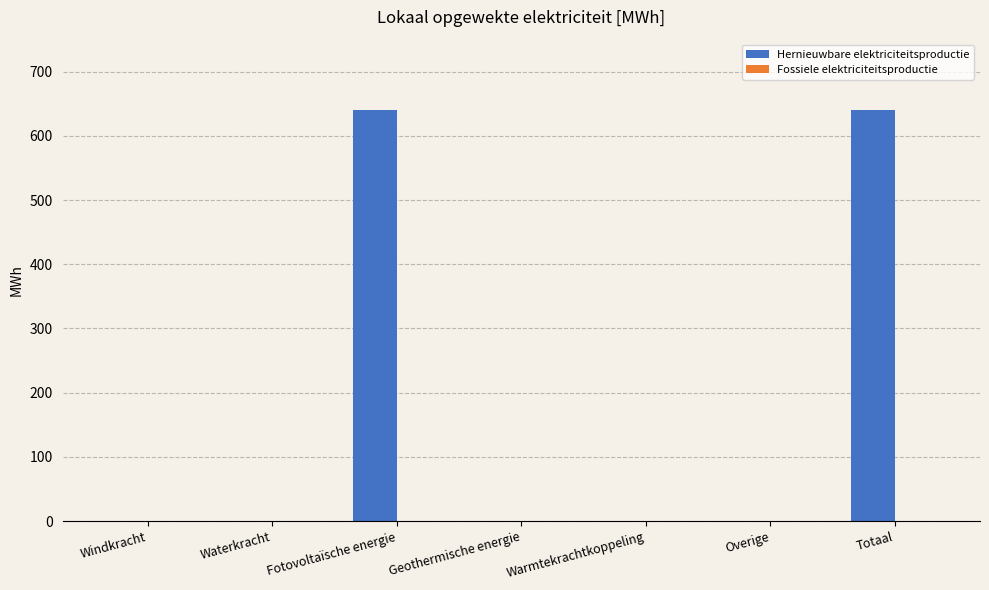

What is the greatest value displayed?

641.1